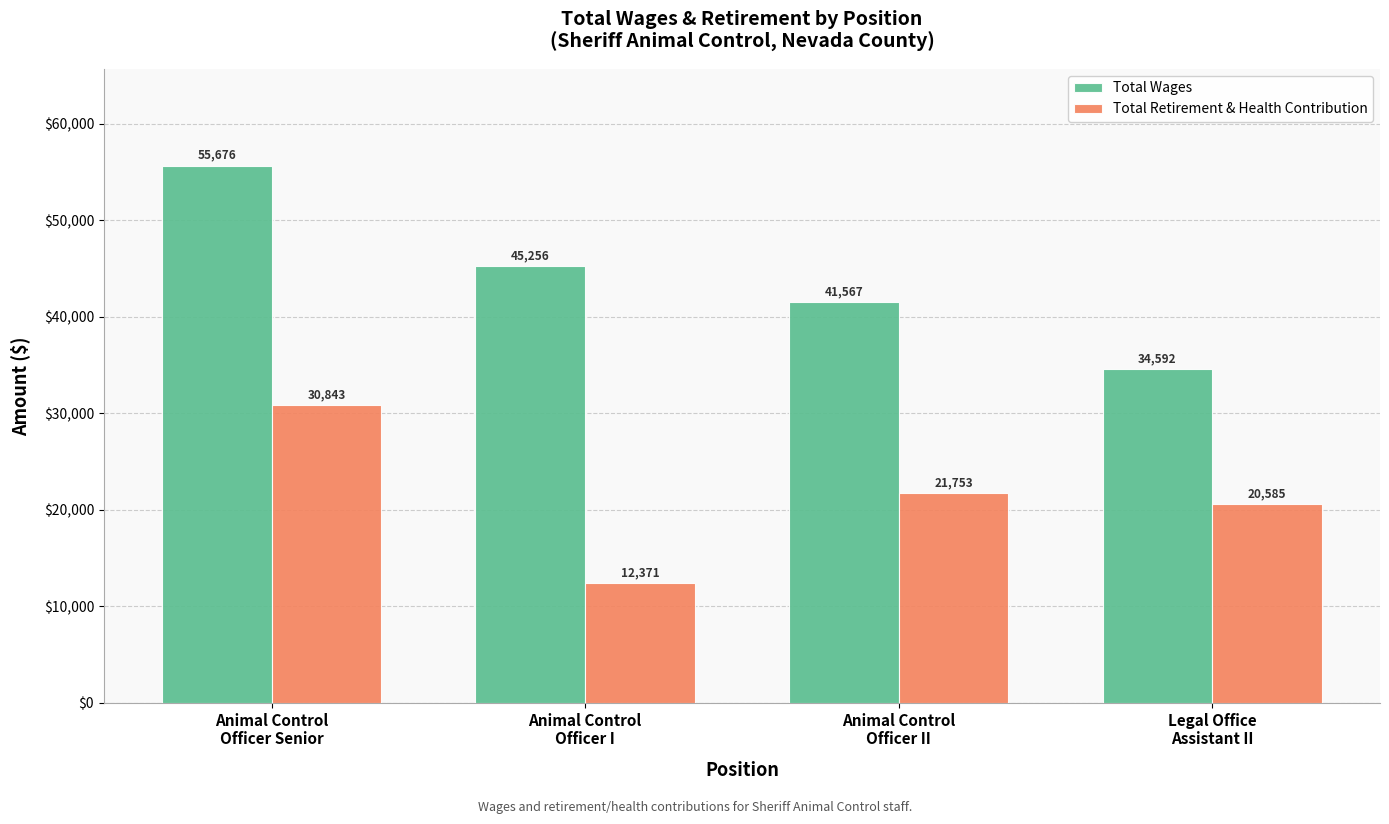

What is the value of the Total Wages bar at the 4th from the left?

34592